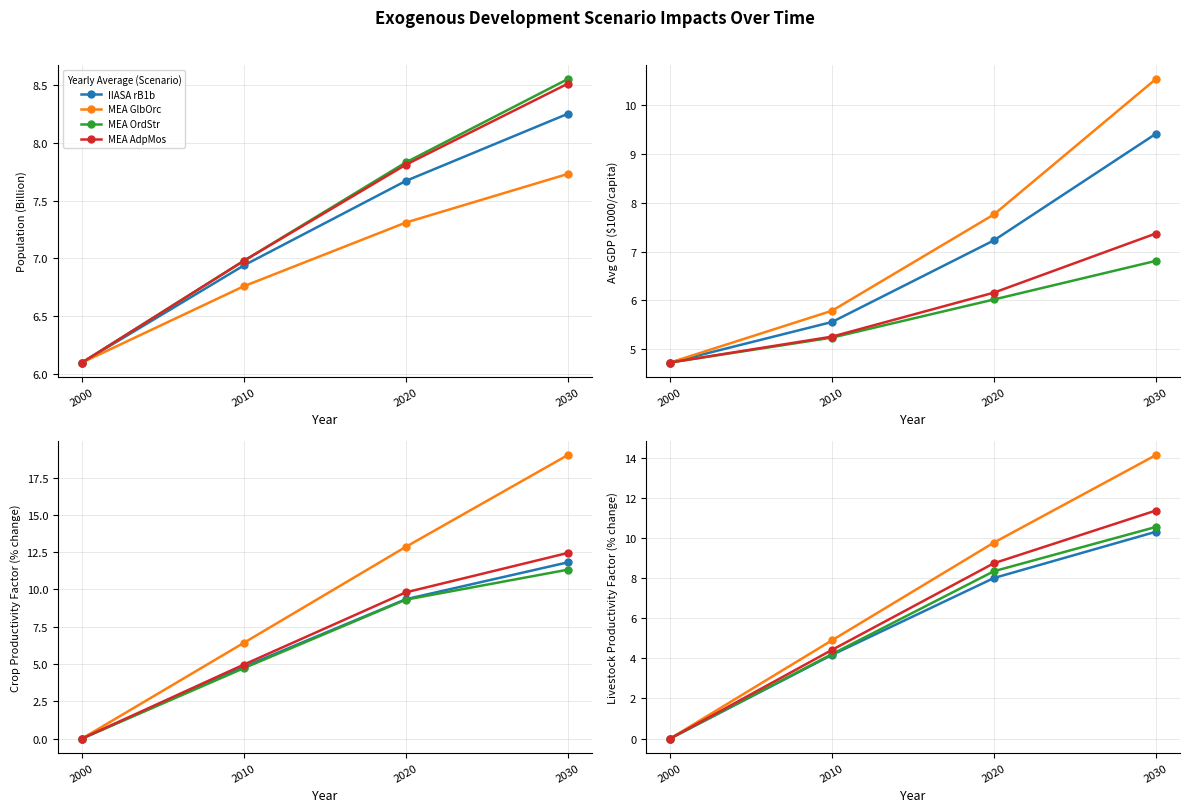

What is the spread (max minus min) of values at 2020?

1.8